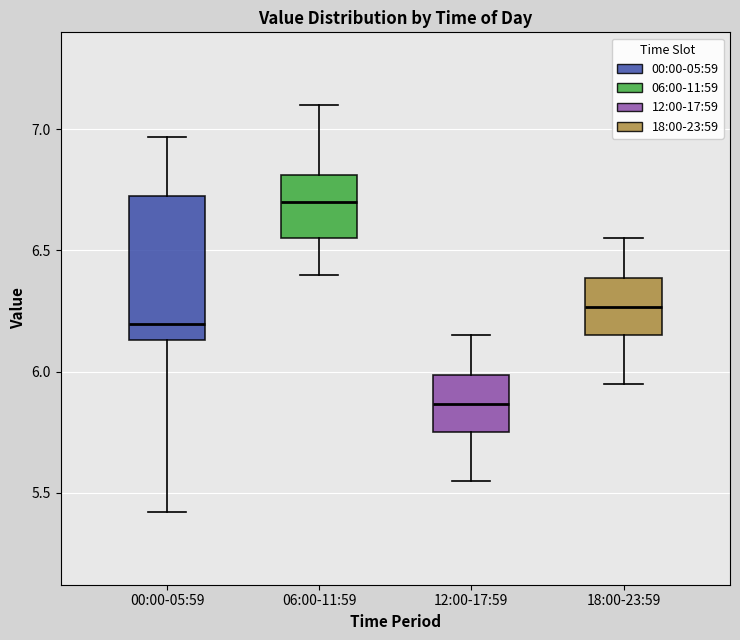

Where does the upper whisker of the box for 06:00-11:59 end on the y-axis? The values are not printed on the chart, so give them approximately, as read against the axis.

7.10